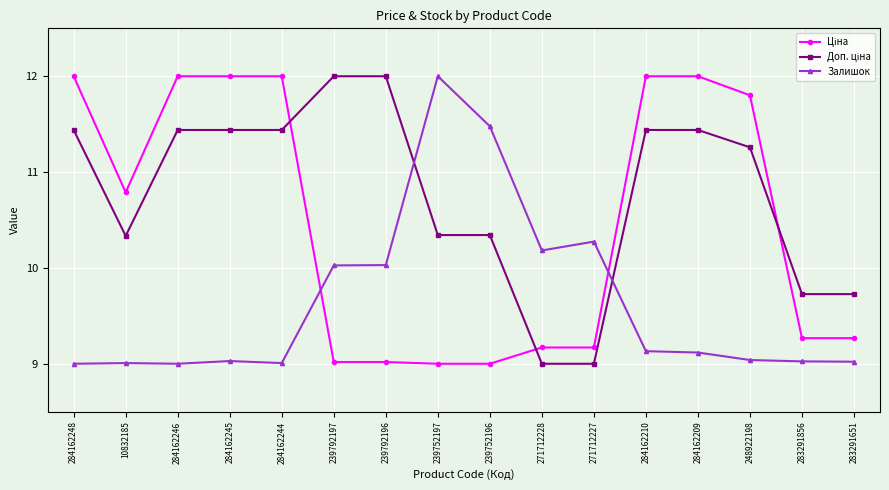

What is the lowest value of the Залишок series?

9.0